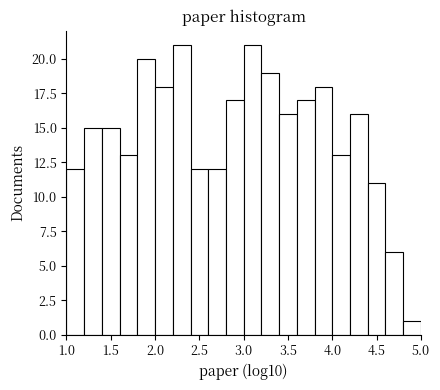

Reading left to right, list every bar in this chart as the range it spans on the x-axis followed by its height. The values are not printed on the chart, so give them approximately, as read against the axis.

1.0 to 1.2: 12
1.2 to 1.4: 15
1.4 to 1.6: 15
1.6 to 1.8: 13
1.8 to 2.0: 20
2.0 to 2.2: 18
2.2 to 2.4: 21
2.4 to 2.6: 12
2.6 to 2.8: 12
2.8 to 3.0: 17
3.0 to 3.2: 21
3.2 to 3.4: 19
3.4 to 3.6: 16
3.6 to 3.8: 17
3.8 to 4.0: 18
4.0 to 4.2: 13
4.2 to 4.4: 16
4.4 to 4.6: 11
4.6 to 4.8: 6
4.8 to 5.0: 1